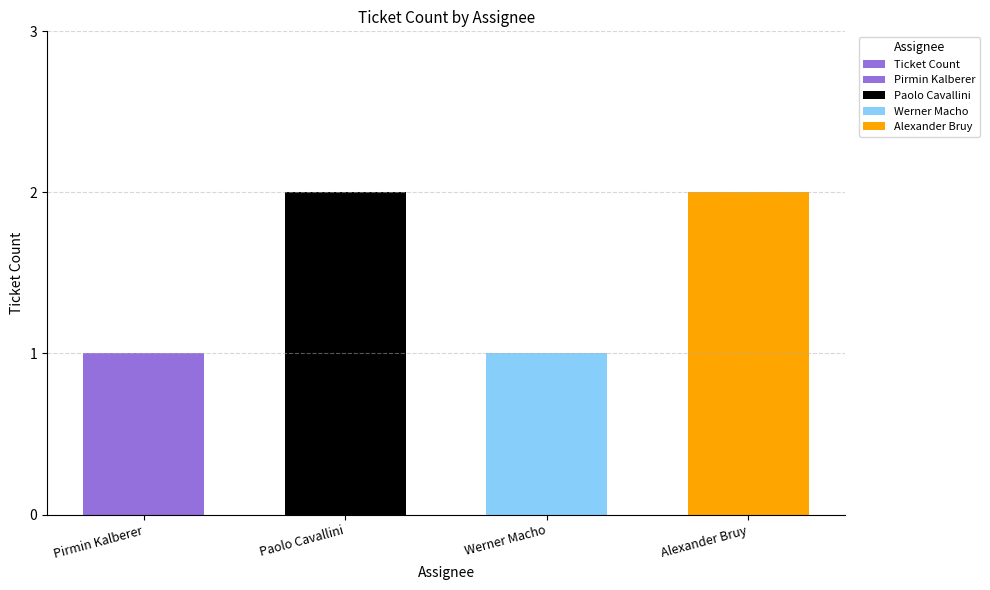

Reading left to right, transcribe all the data shown in this chart.

Pirmin Kalberer=1	Paolo Cavallini=2	Werner Macho=1	Alexander Bruy=2